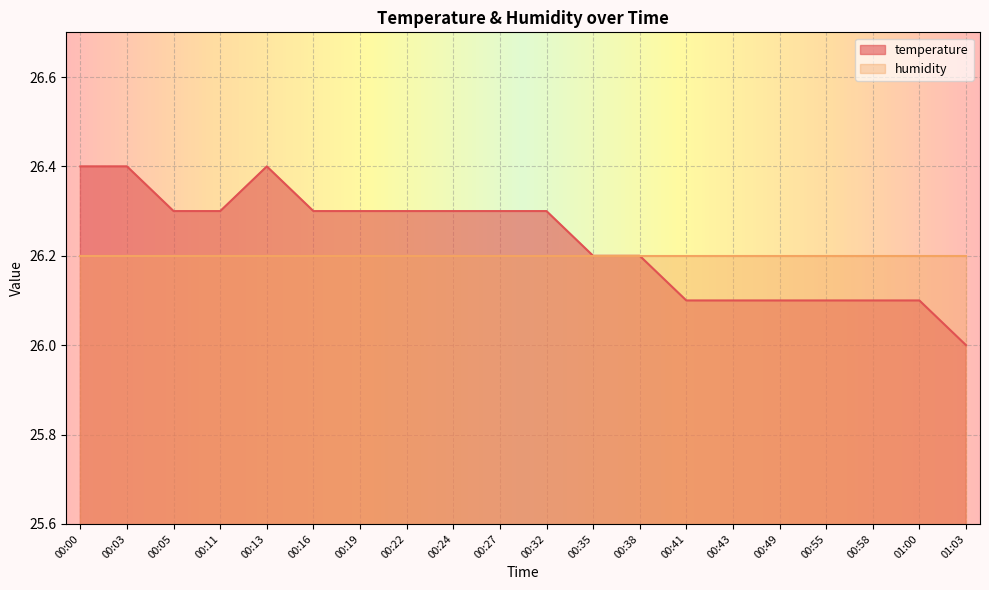

What is the minimum value shown in the chart?

26.0